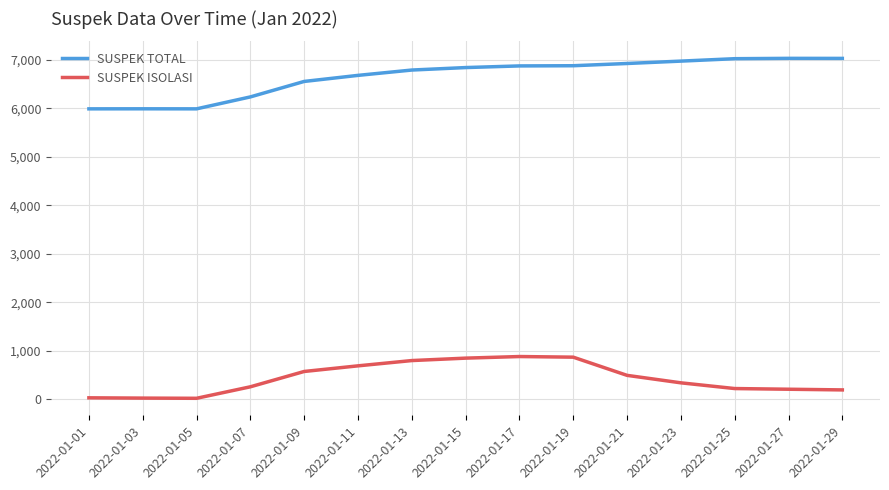

How many lines are shown in the chart?

2